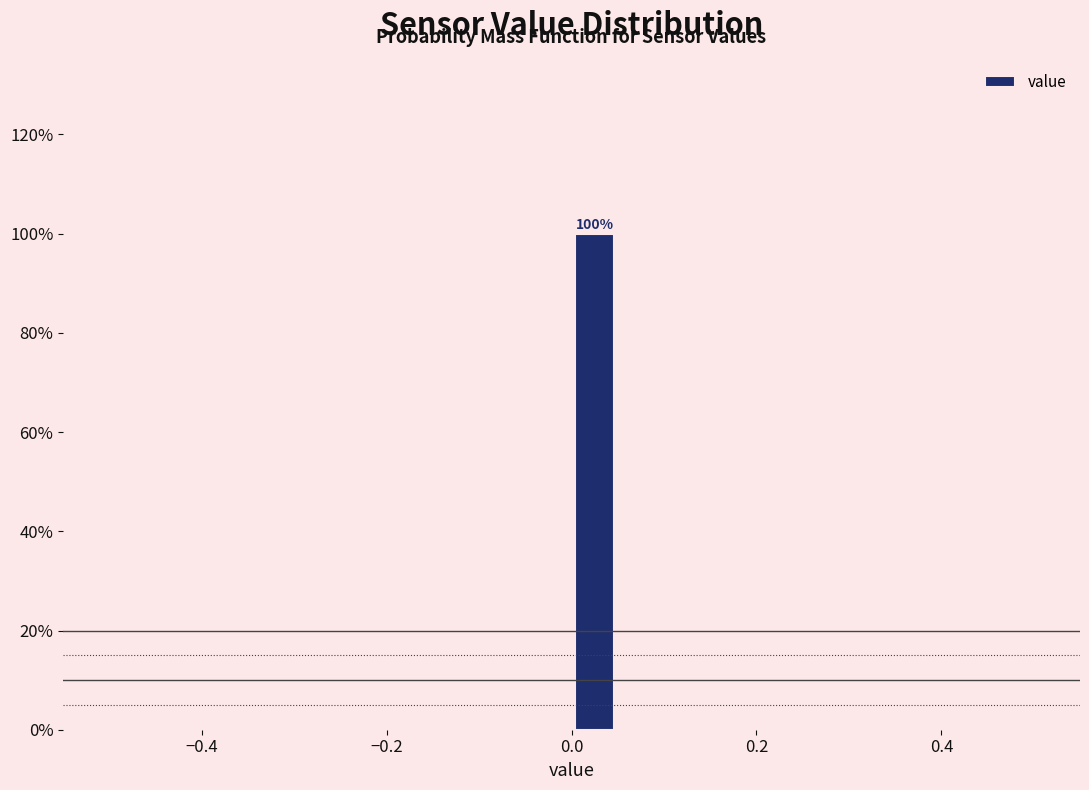

Around what value on the x-axis is the tallest bar? Give the approximate position of its centre, as read against the axis.

0.02